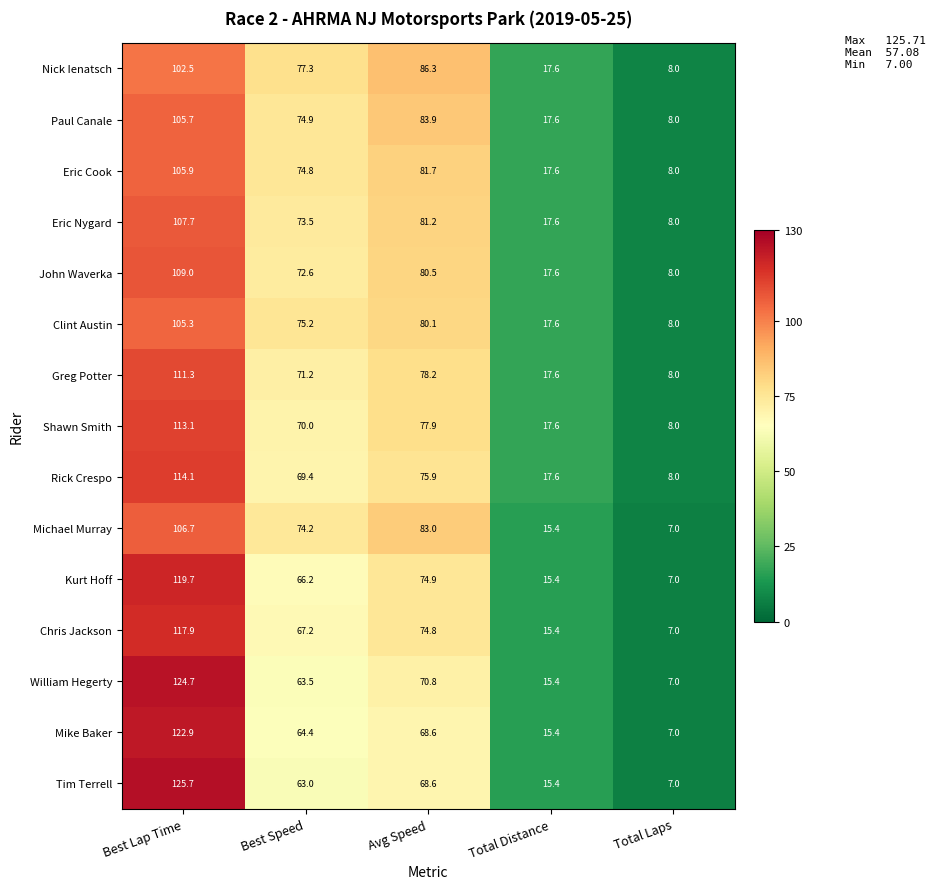

At how many categories does at least one series exceed 13?

4